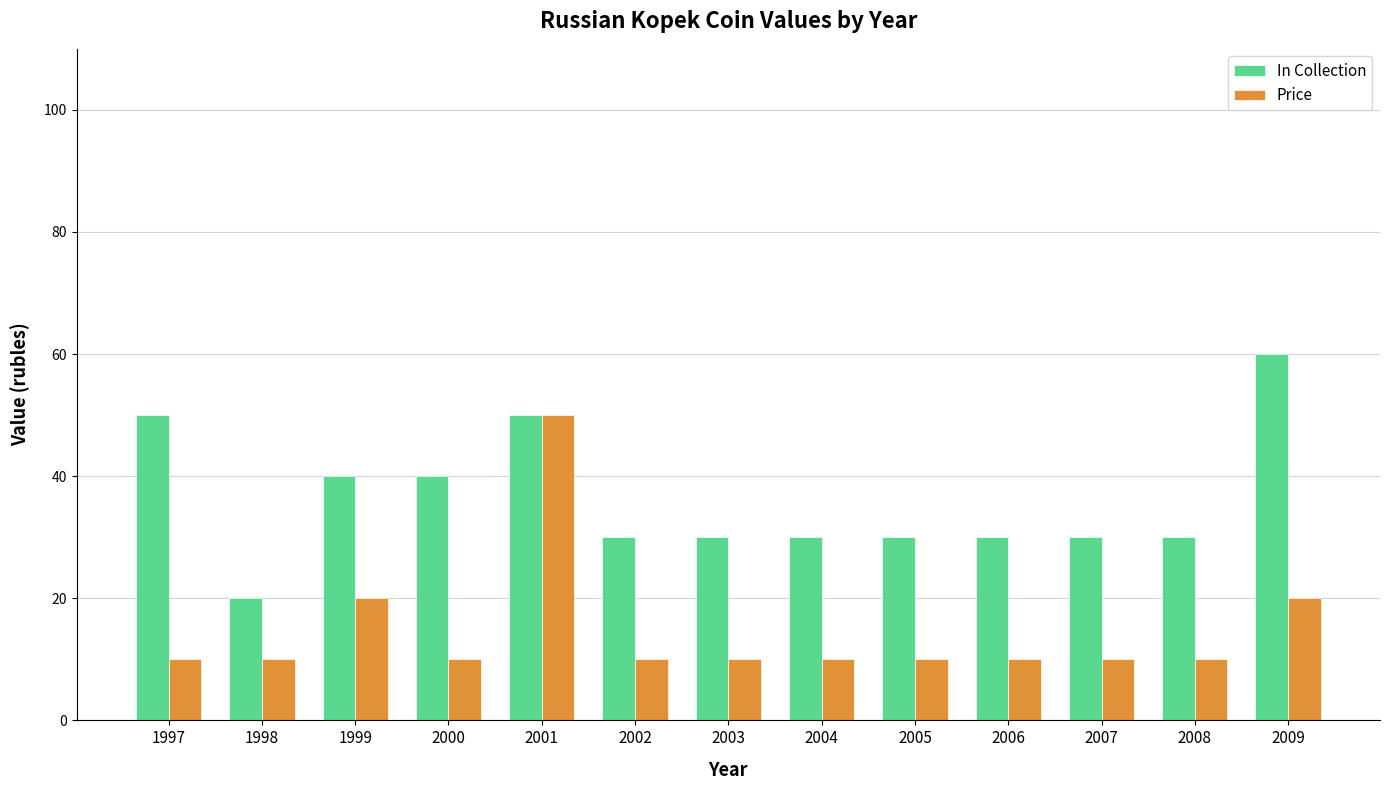

Between 1997 and 2004, which series saw the biggest shift?

In Collection